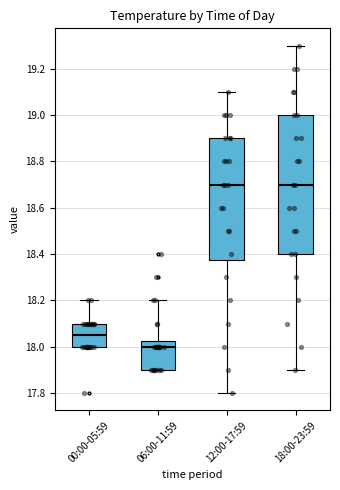

Reading left to right, read every box against the y-axis: the position of its median line, the range the box covers, and the ends of its whiskers. The values are not printed on the chart, so give them approximately, as read against the axis.

00:00-05:59: median 18.06, box 18.00 to 18.10, whiskers 18.00 to 18.20
06:00-11:59: median 18.00, box 17.90 to 18.02, whiskers 17.90 to 18.20
12:00-17:59: median 18.70, box 18.38 to 18.90, whiskers 17.80 to 19.10
18:00-23:59: median 18.70, box 18.40 to 19.00, whiskers 17.90 to 19.30